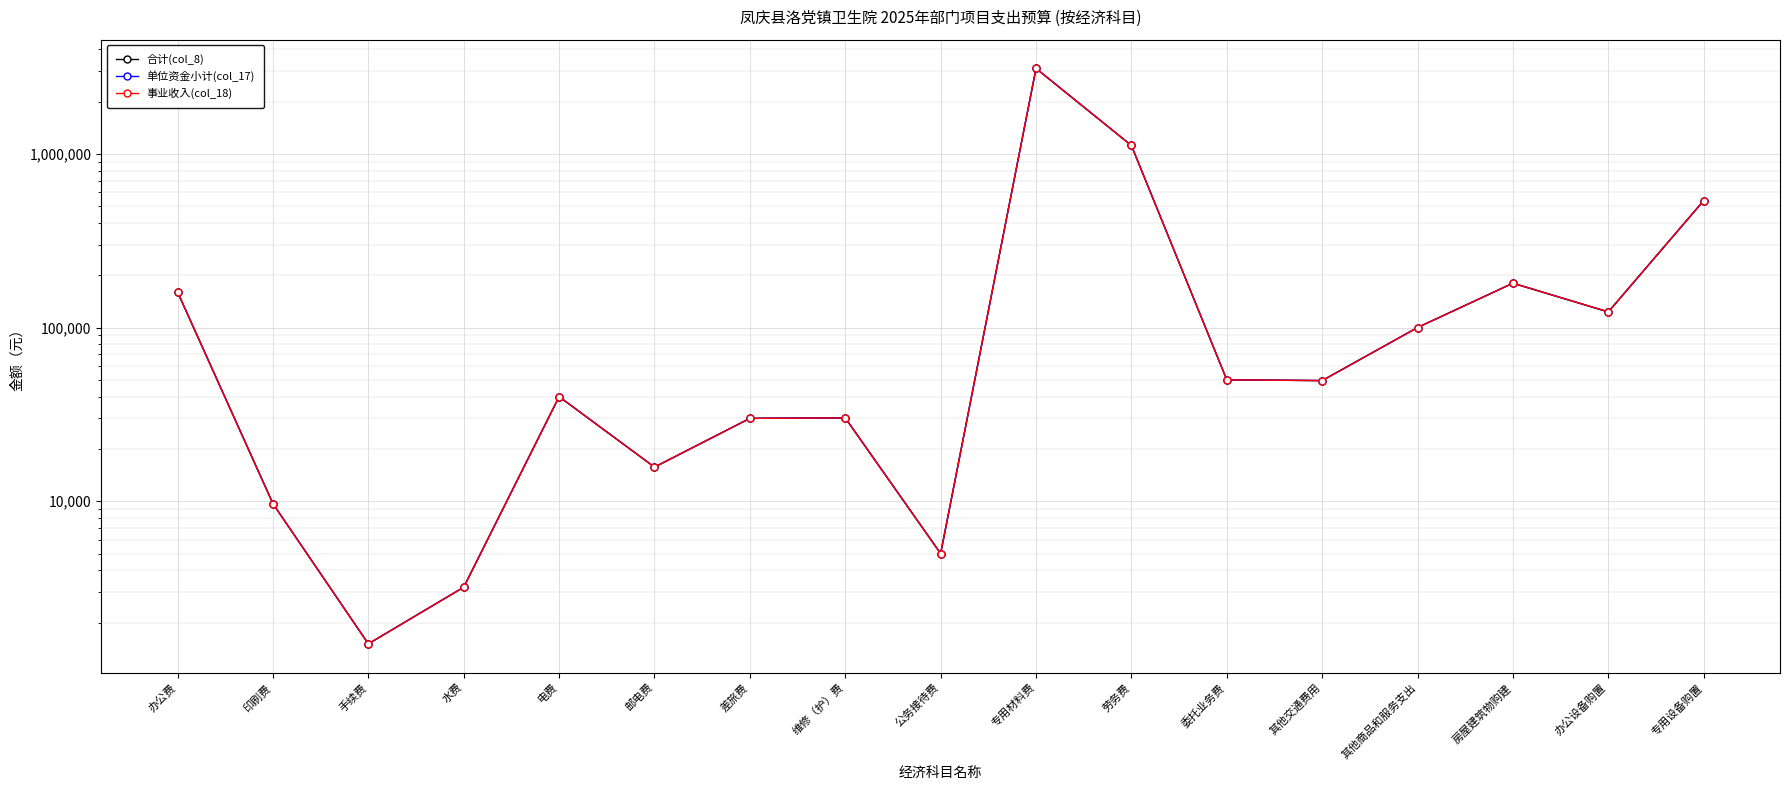

What is the label of the 12th point from the left?

委托业务费